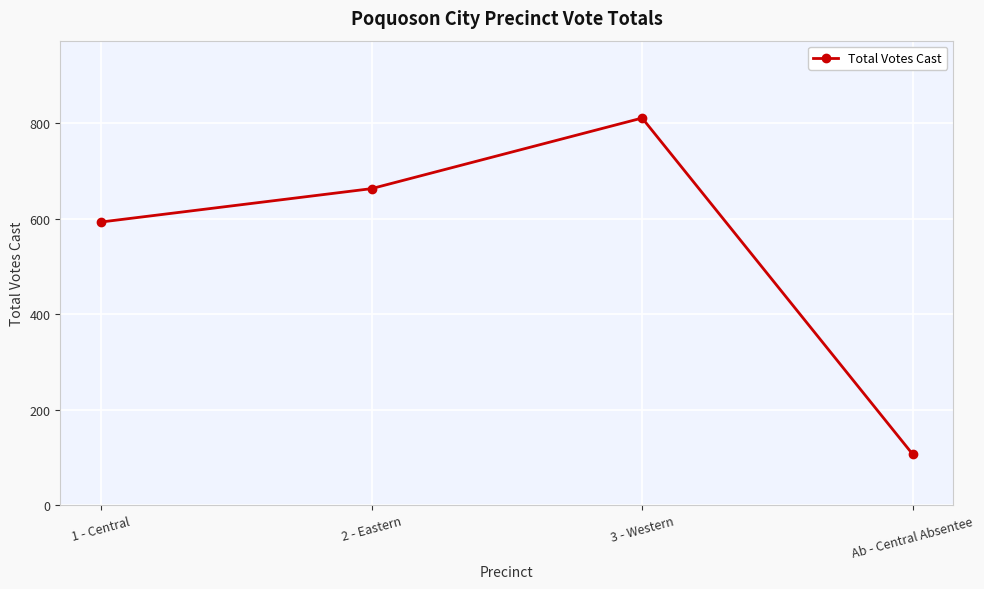

What is the value of the 2nd point from the left?

663